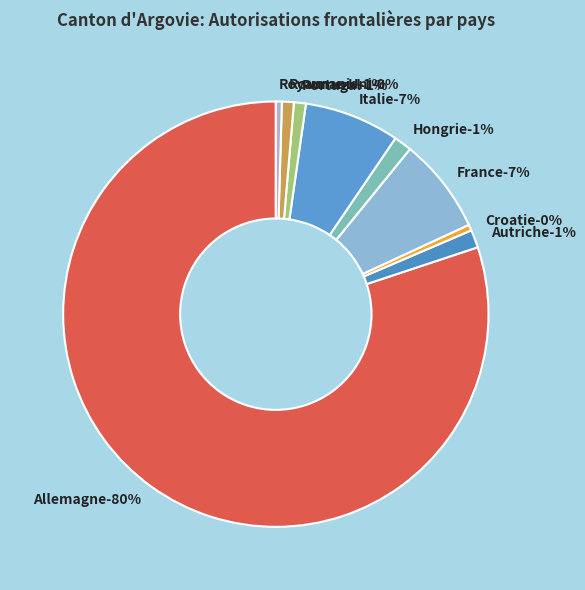

The France slice represents 2% of the pie. True or false?

False